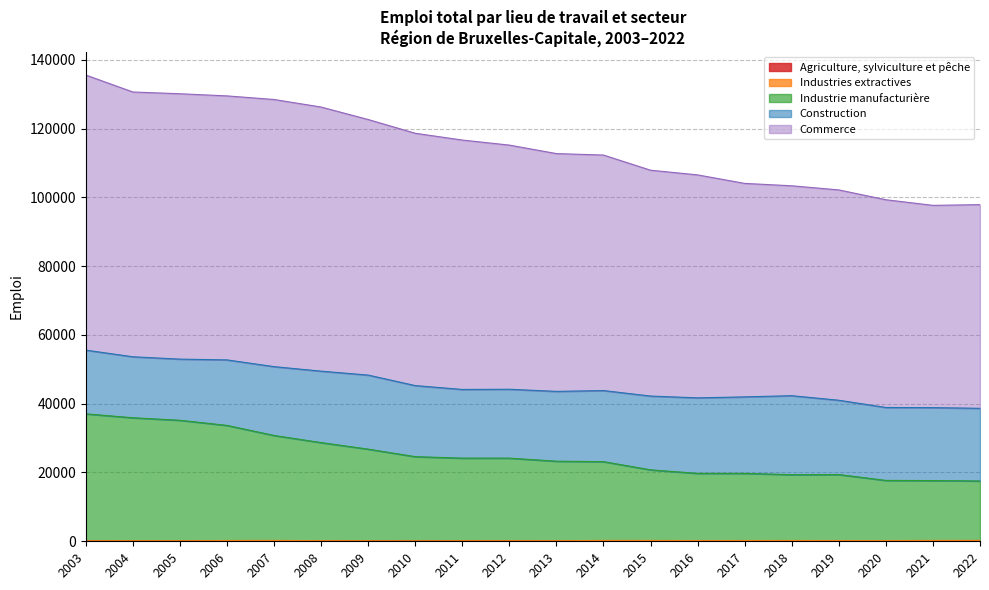

At which category does Agriculture, sylviculture et pêche reach its first local valley?

2006